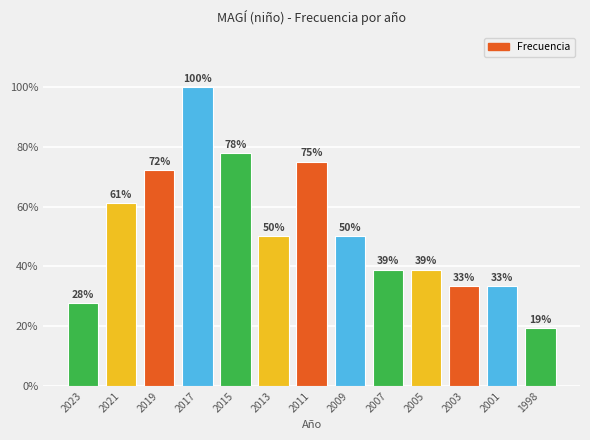

Does the chart contain any negative values?

No